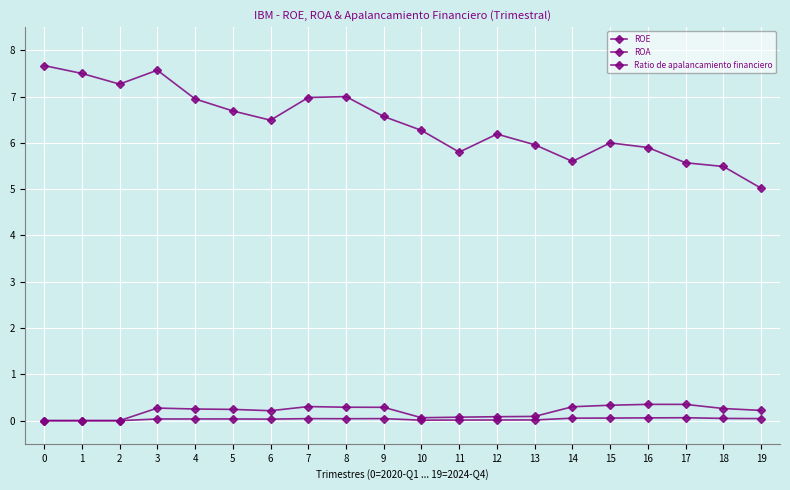

Rank the series by their maximum value, from highest to lowest.

Ratio de apalancamiento financiero, ROE, ROA